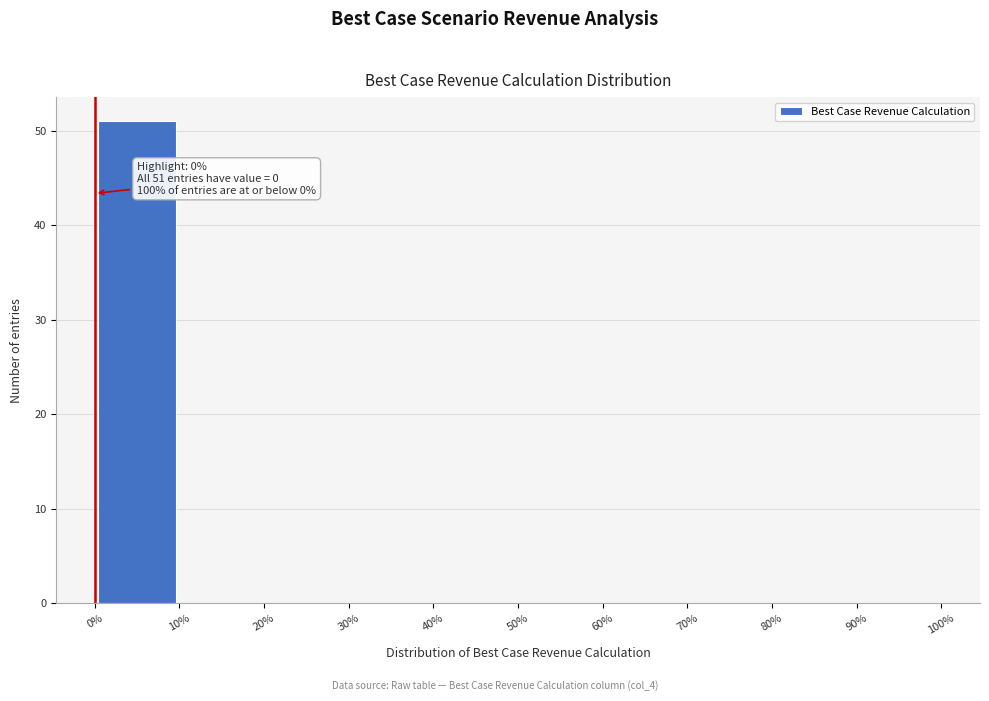

Which range on the x-axis has the tallest bar?

0% to 10%